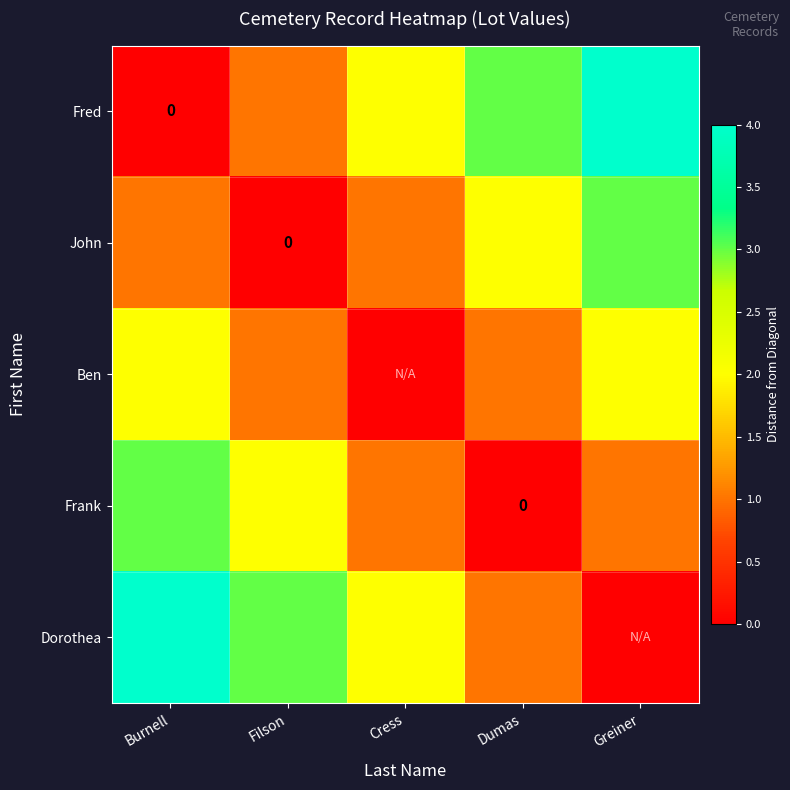

At which label does John first exceed 1?

Dumas